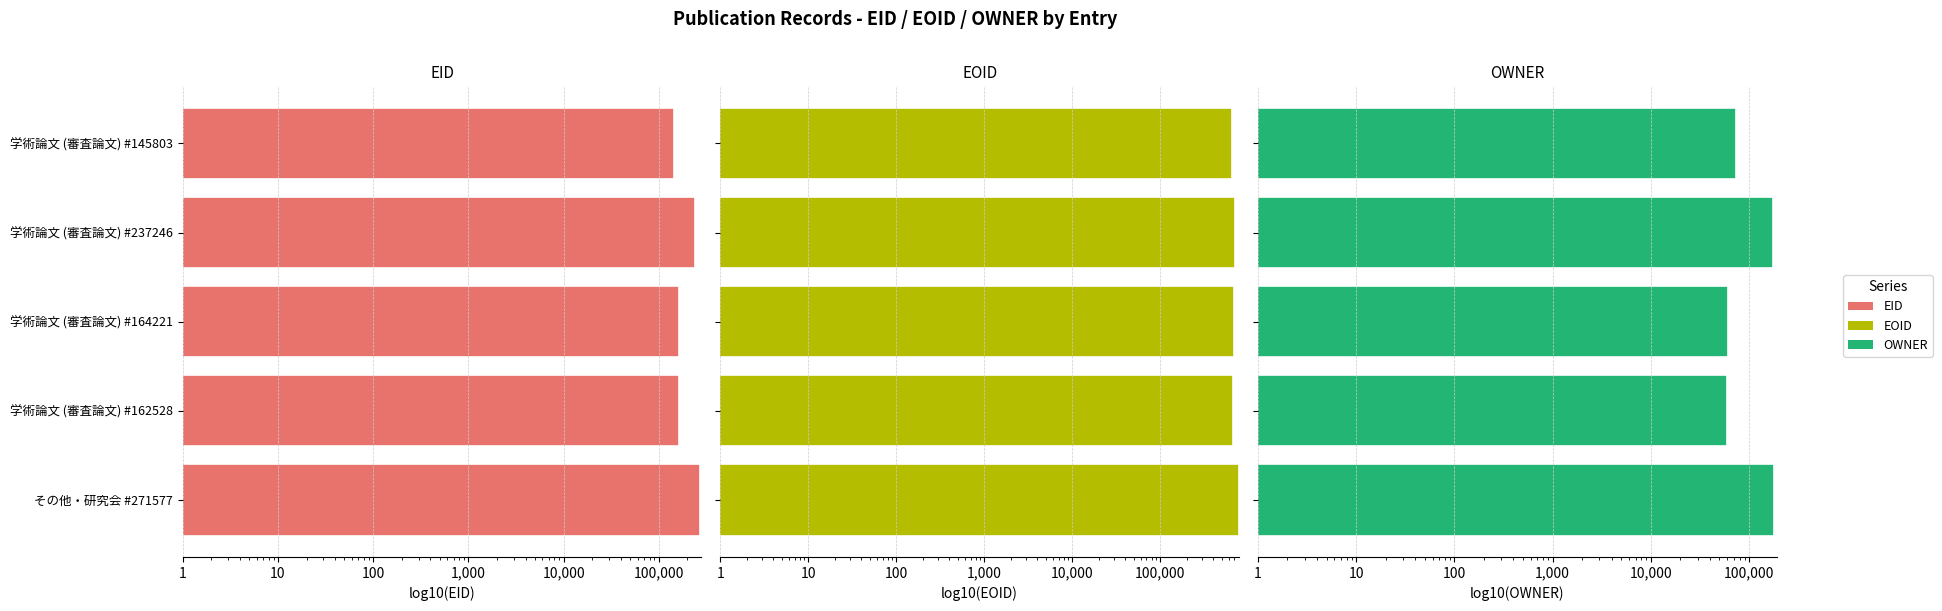

Between 10 and 1,000, which series saw the biggest shift?

OWNER